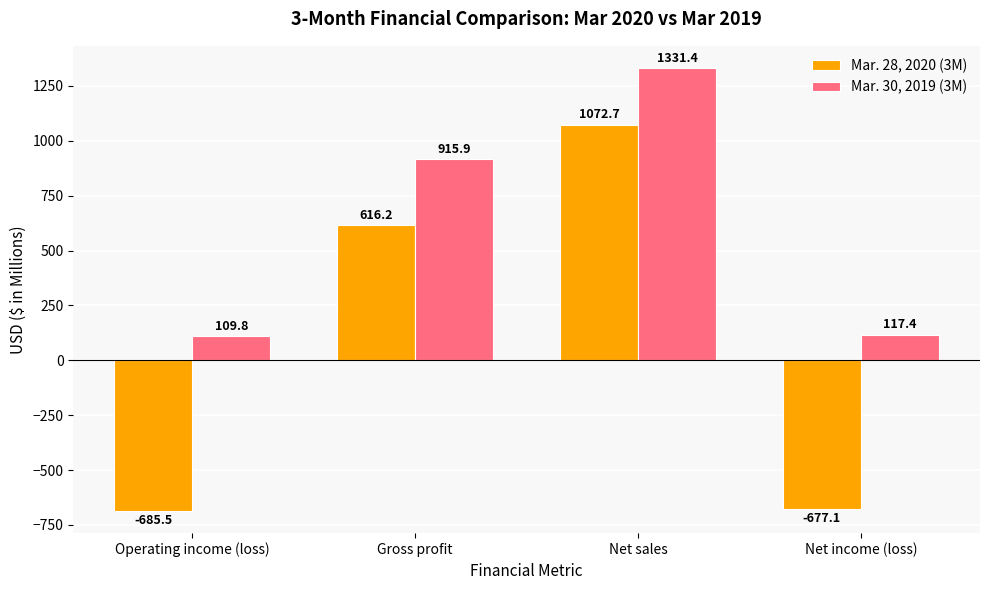

What is the spread (max minus min) of values at Gross profit?

299.7